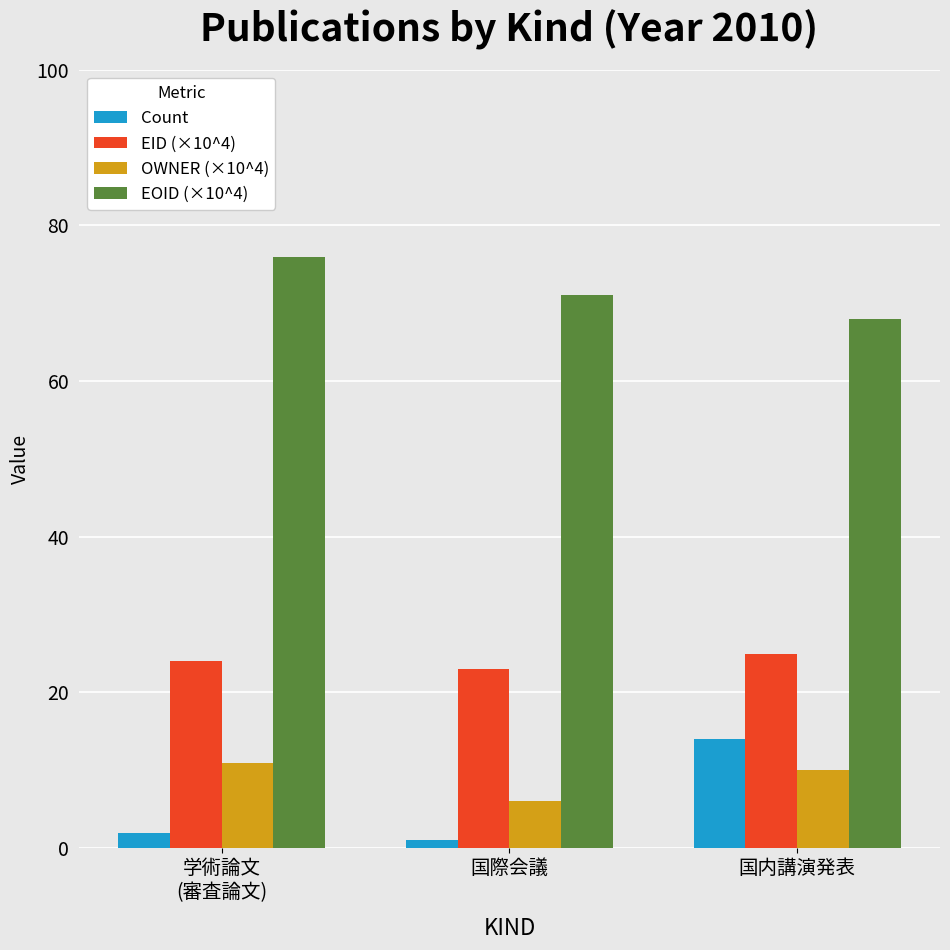

What is the sum of the EOID (×10^4) values at 学術論文
(審査論文) and 国内講演発表?

144